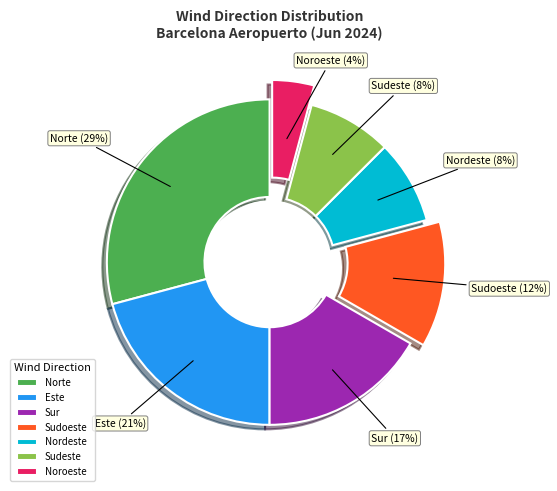

How many segments does this pie chart have?

7